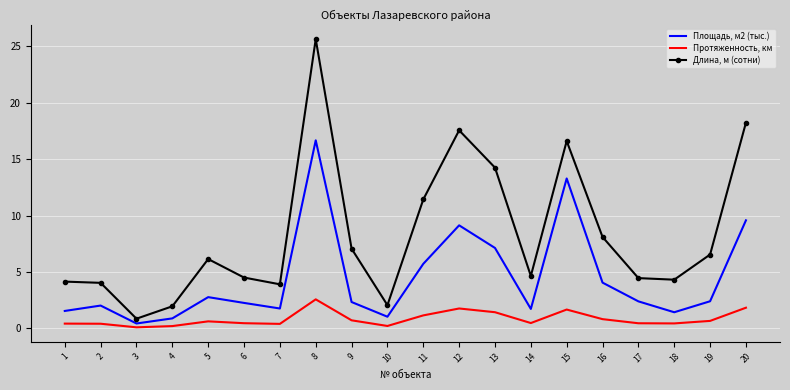

What is the spread (max minus min) of values at 13?

12.8